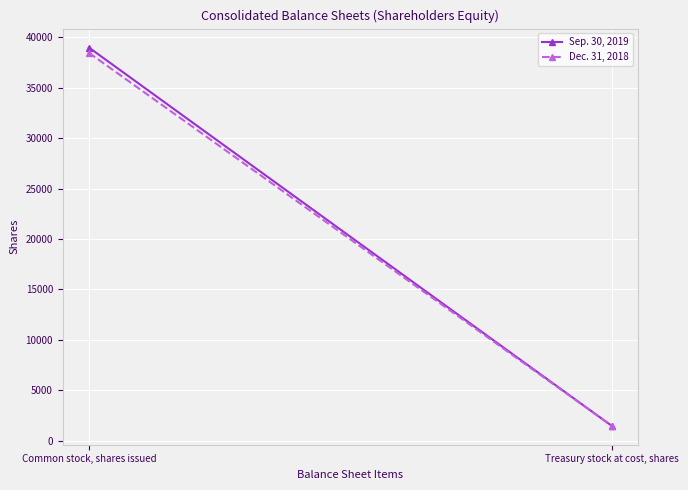

Between Treasury stock at cost, shares and Common stock, shares issued, which is larger?

Common stock, shares issued